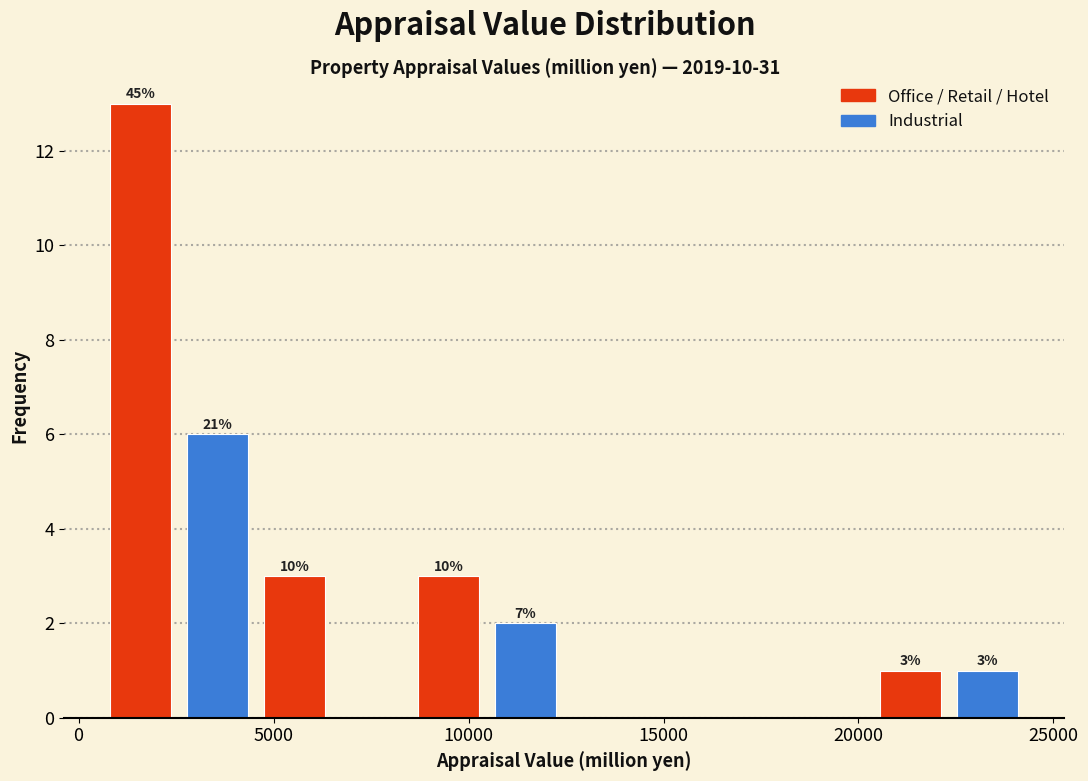

Around what value on the x-axis is the tallest bar? Give the approximate position of its centre, as read against the axis.

1500